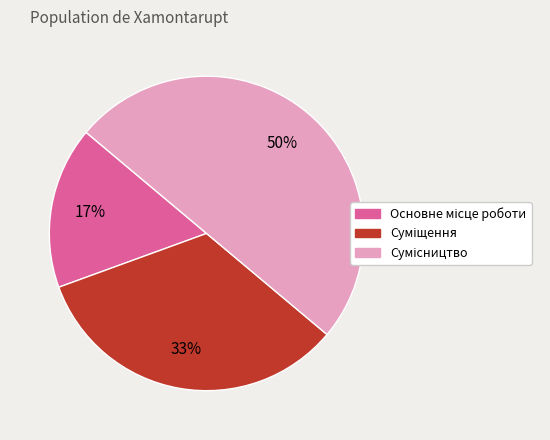

To the nearest percent, what is the average slice percentage?

33%